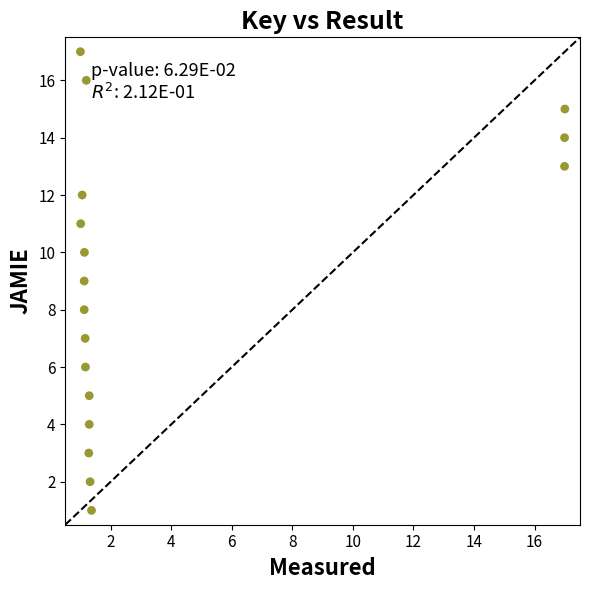

What is the range of Y values (max minus min)?

16